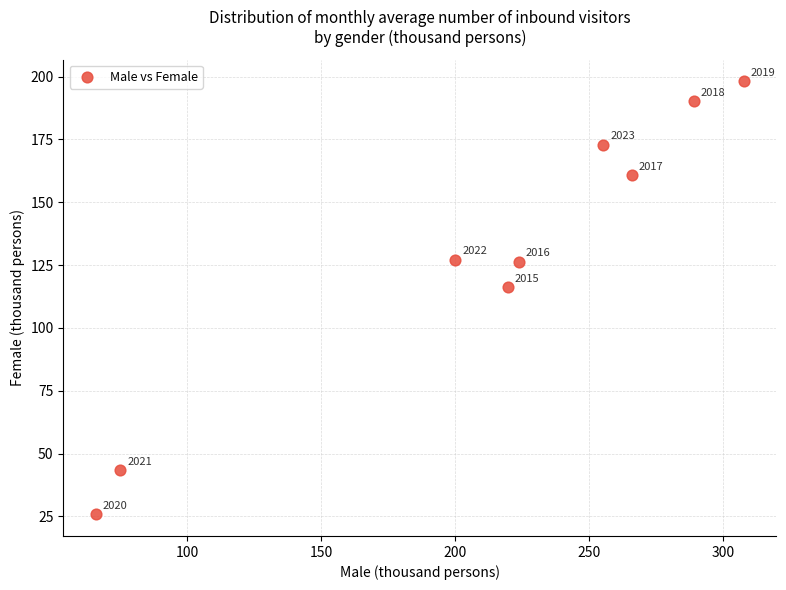

What is the average Y value?

129.0